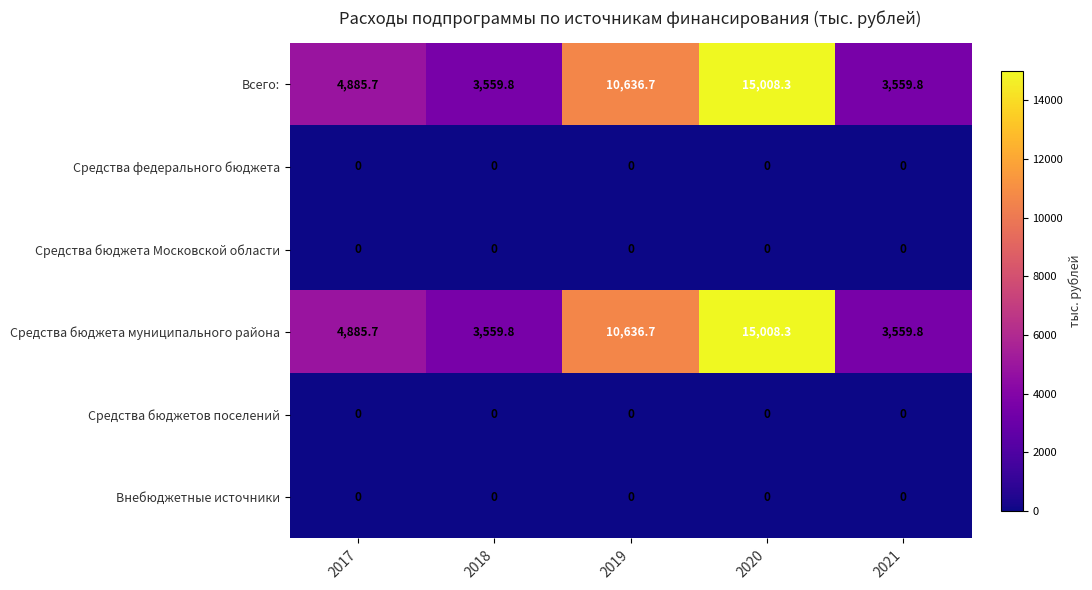

Is it true that Всего: equals 6277.3 at 2021?

False